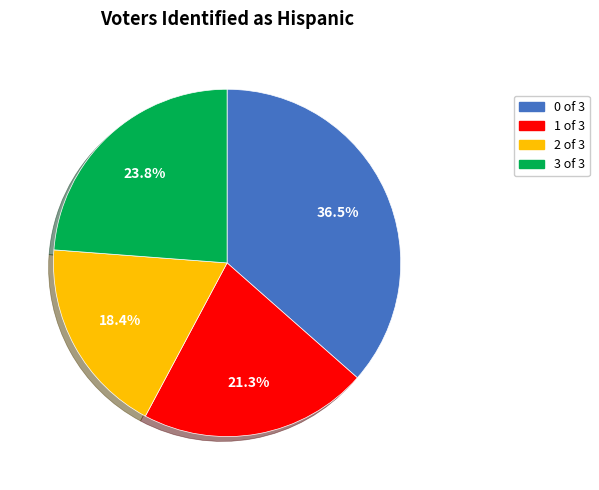

True or false: 0 of 3 accounts for 43% of the total.

False